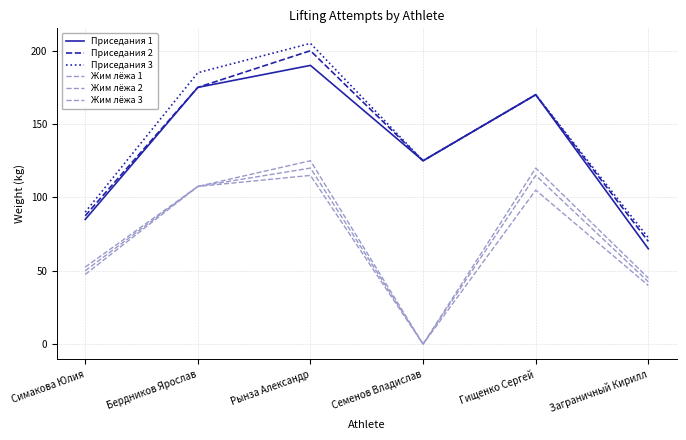

What is the difference between the highest and lowest values at Заграничный Кирилл?

32.5